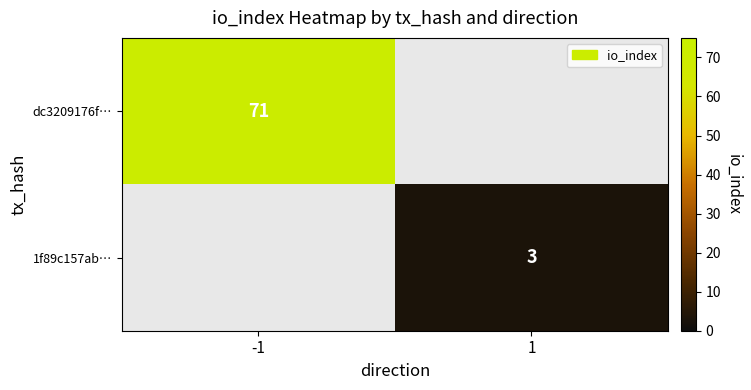

What is the smallest value displayed?

3.0